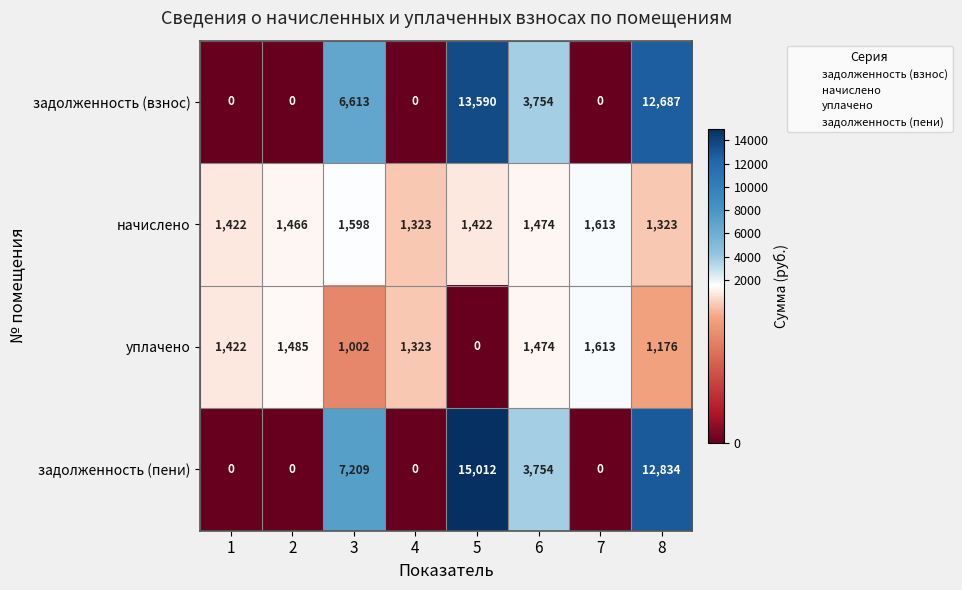

What is the difference between the highest and lowest values at 5?

15012